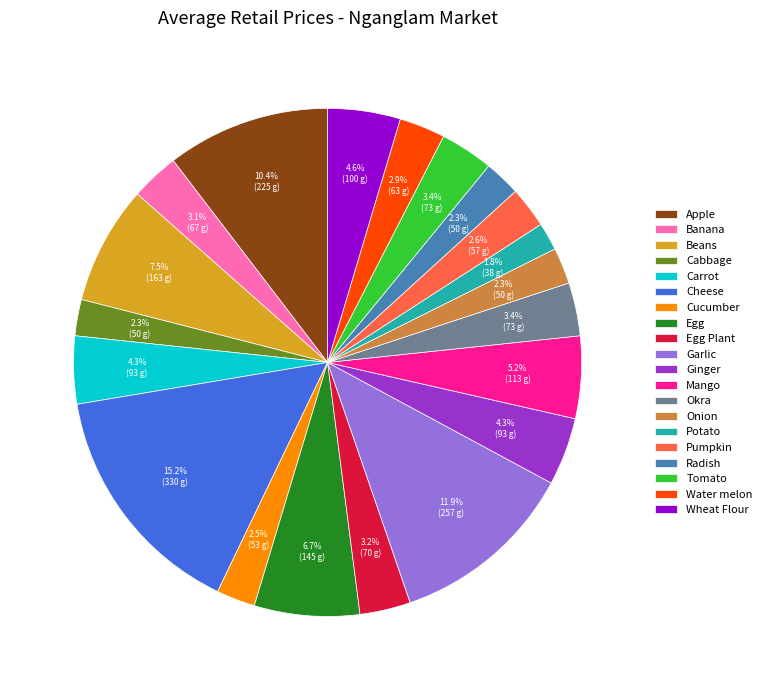

What percentage is the Egg slice, to the nearest percent?

7%